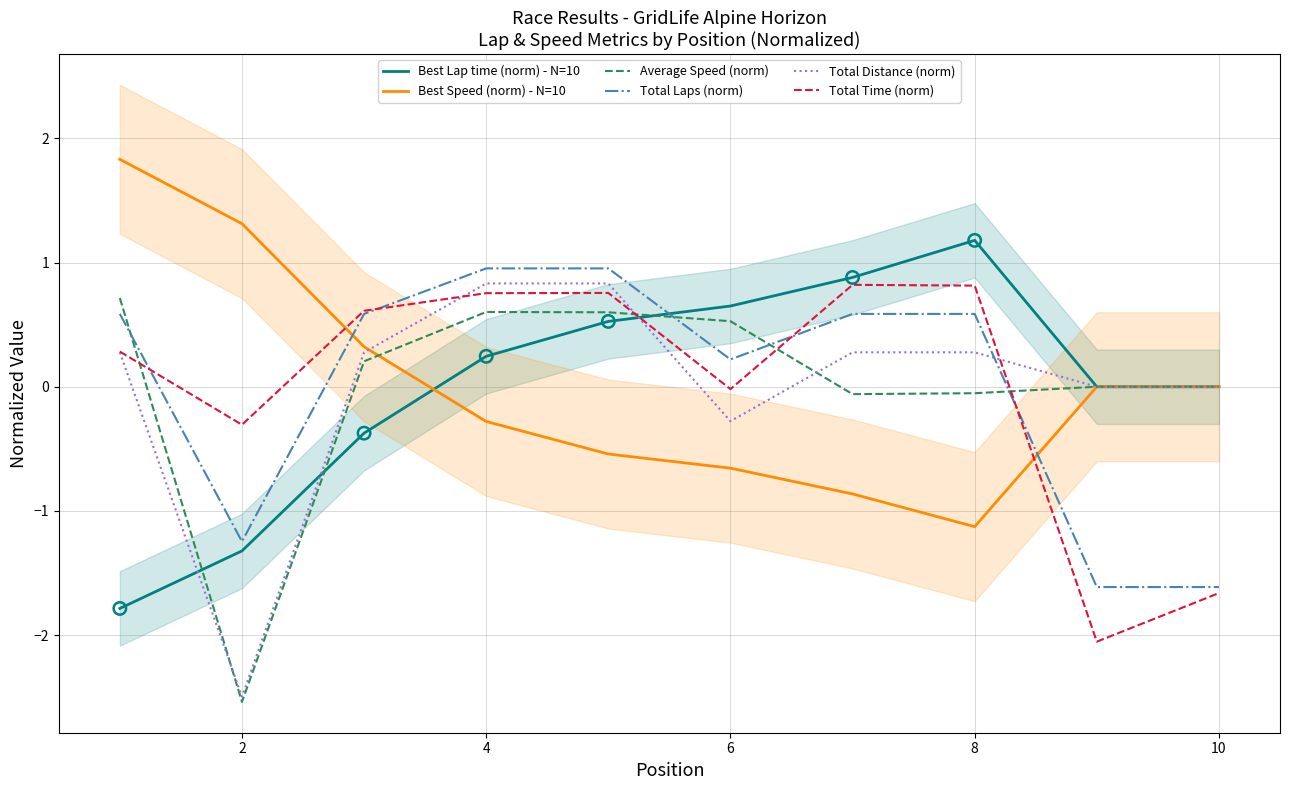

True or false: Total Laps (norm) and Best Speed (norm) - N=10 intersect in this chart.

True